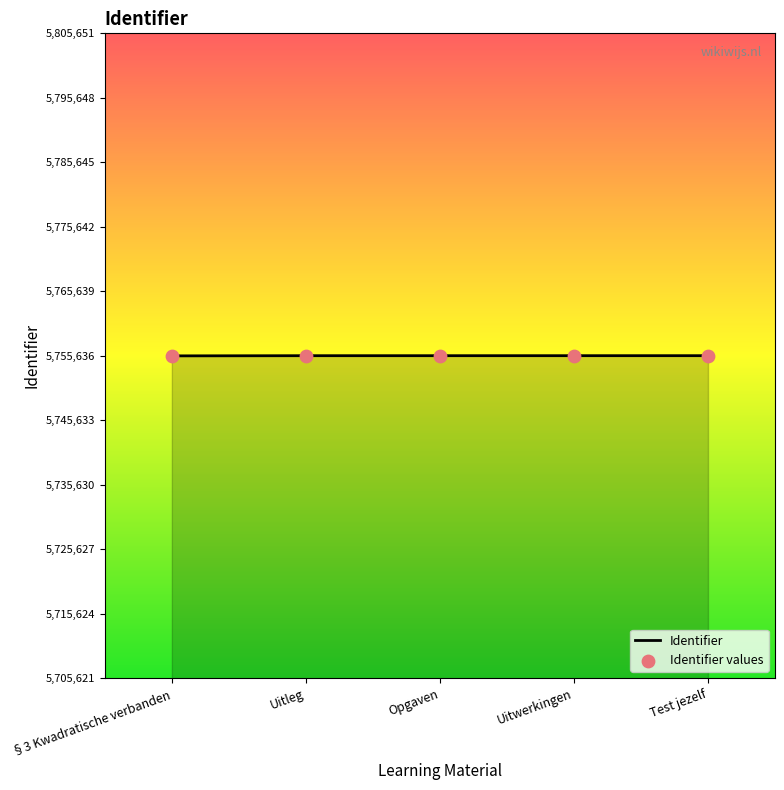

Approximately how many times larger is the value at Test jezelf compared to Uitwerkingen?

1.0